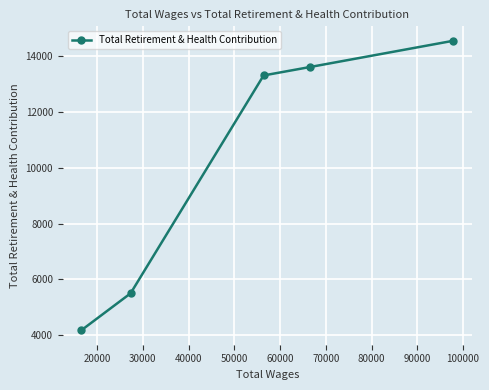

Reading right to left, extract all data points from this chart.

14559	13619	13316	5498	4173